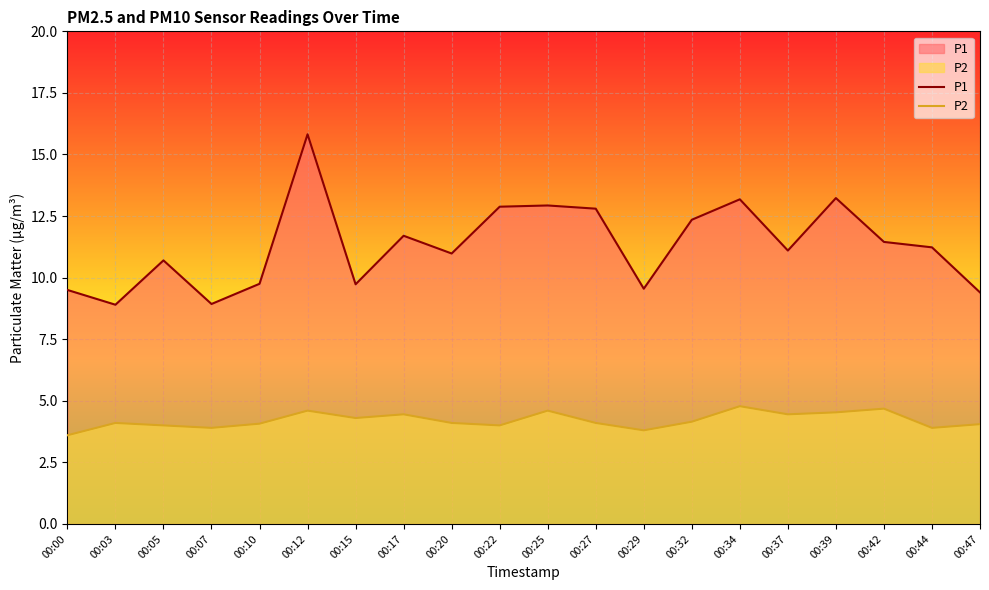

How many data points in P2 are less than 4?

4